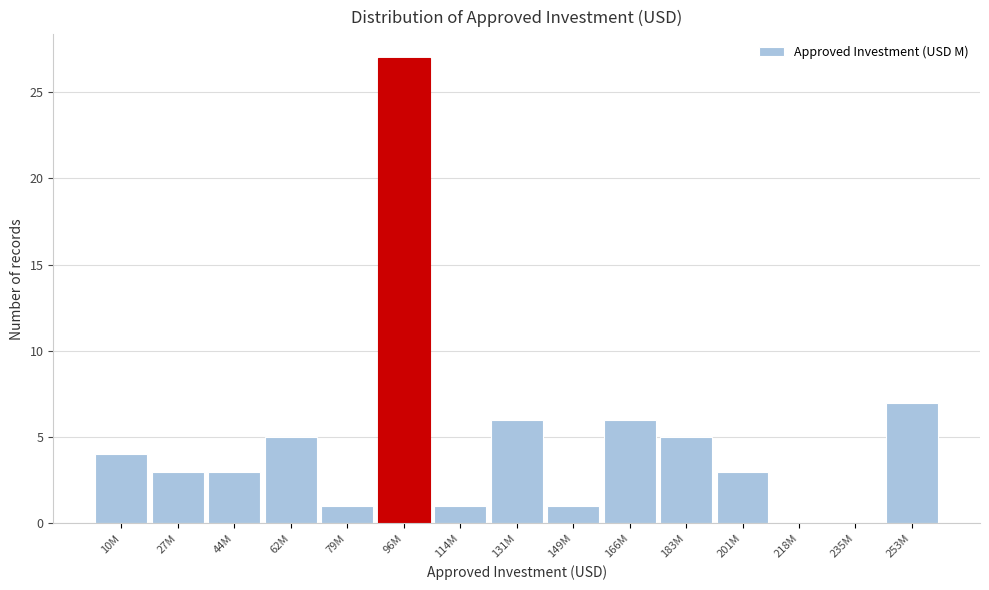

What is the maximum value shown in the chart?

27